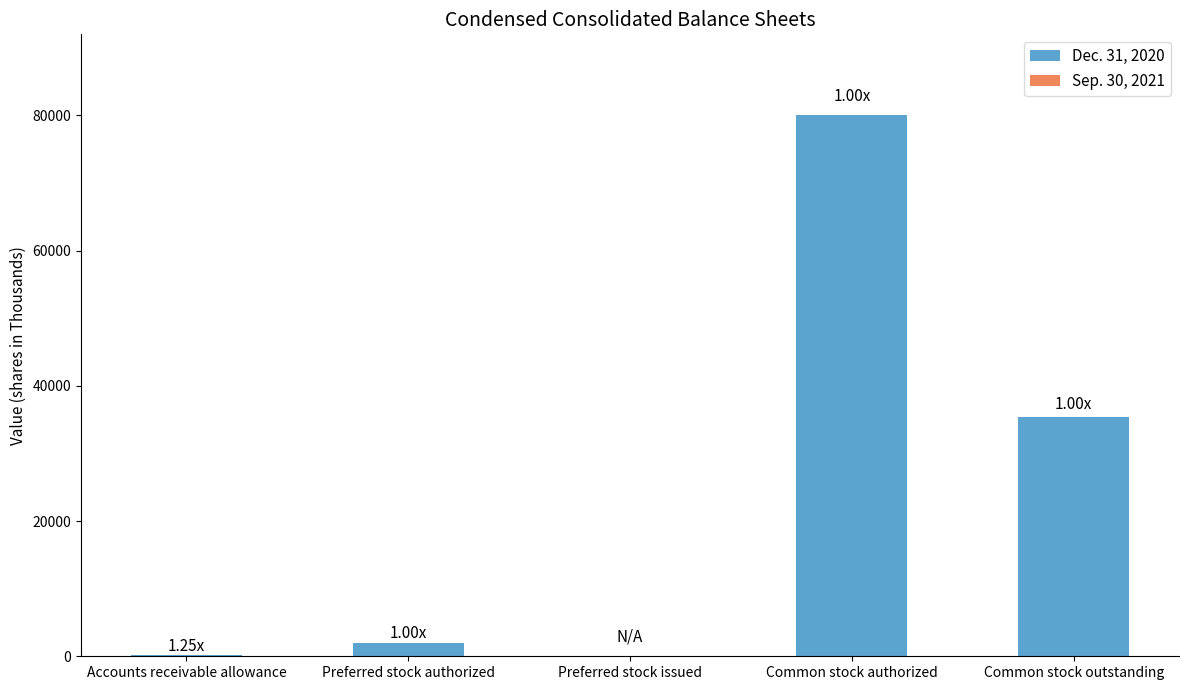

What is the maximum value shown in the chart?

80000